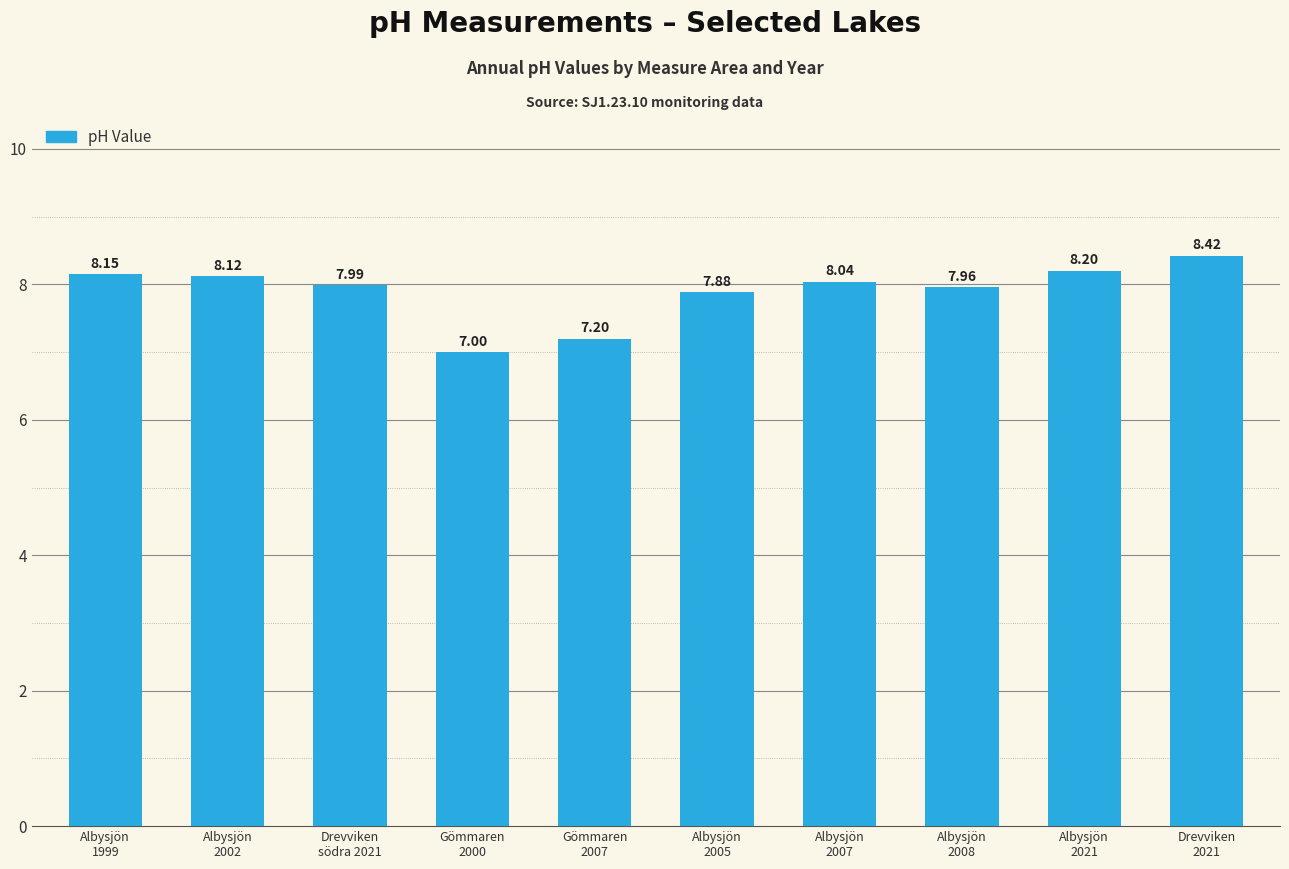

Between Gömmaren
2007 and Gömmaren
2000, which is larger?

Gömmaren
2007